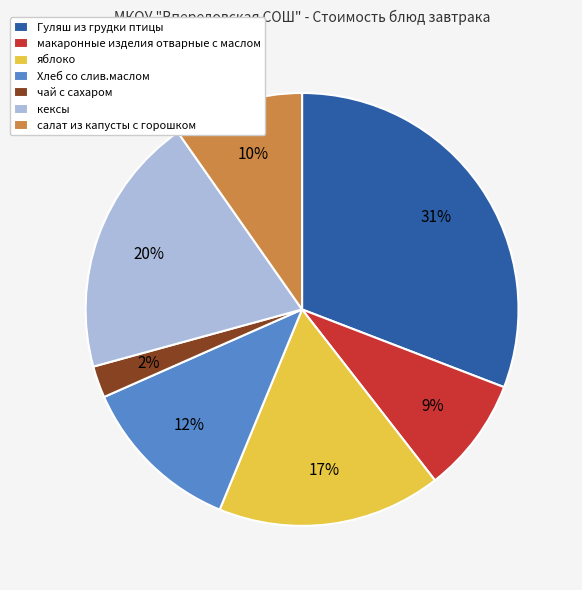

Which category has the biggest portion of the pie?

Гуляш из грудки птицы